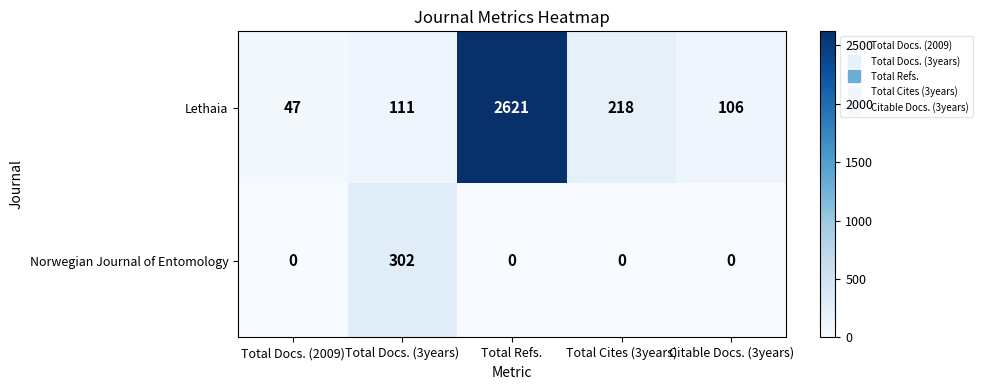

At which category is the sum across all series the highest?

Total Refs.